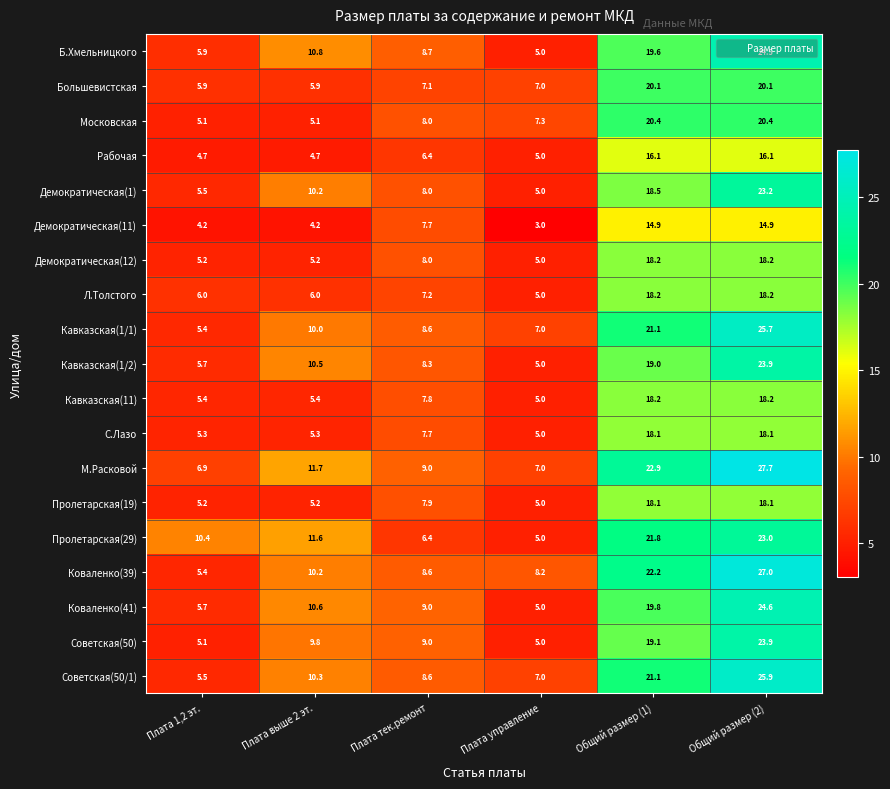

Count the number of categories in the chart.

6